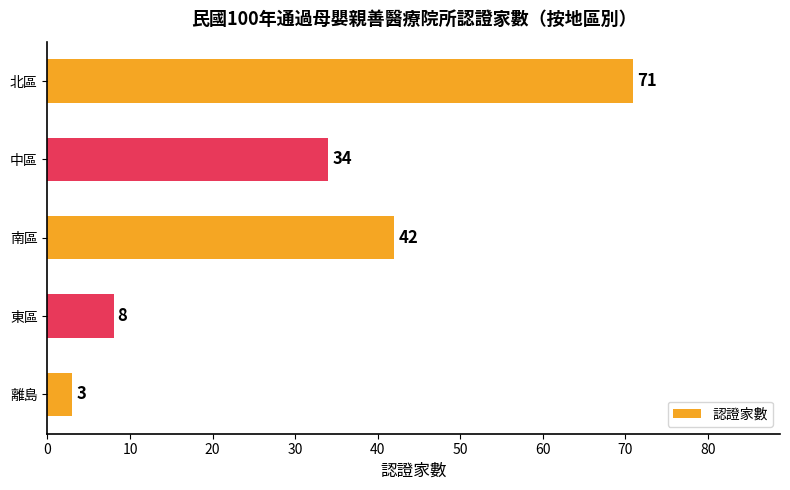

What is the maximum value shown in the chart?

71